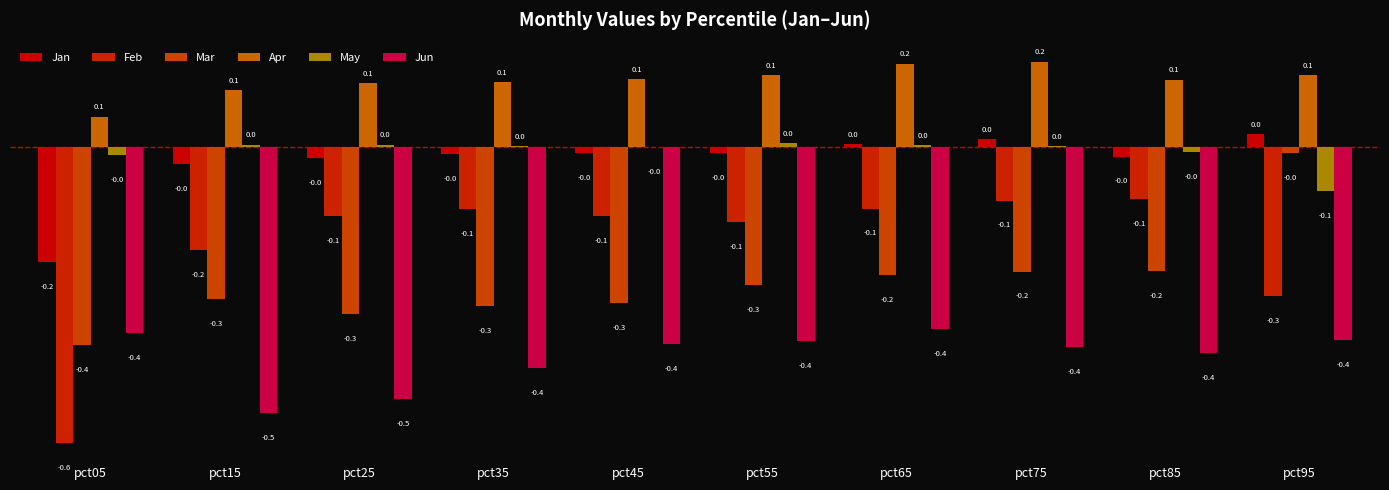

At pct45, list the series in order from smallest to largest.

Jun, Mar, Feb, Jan, May, Apr